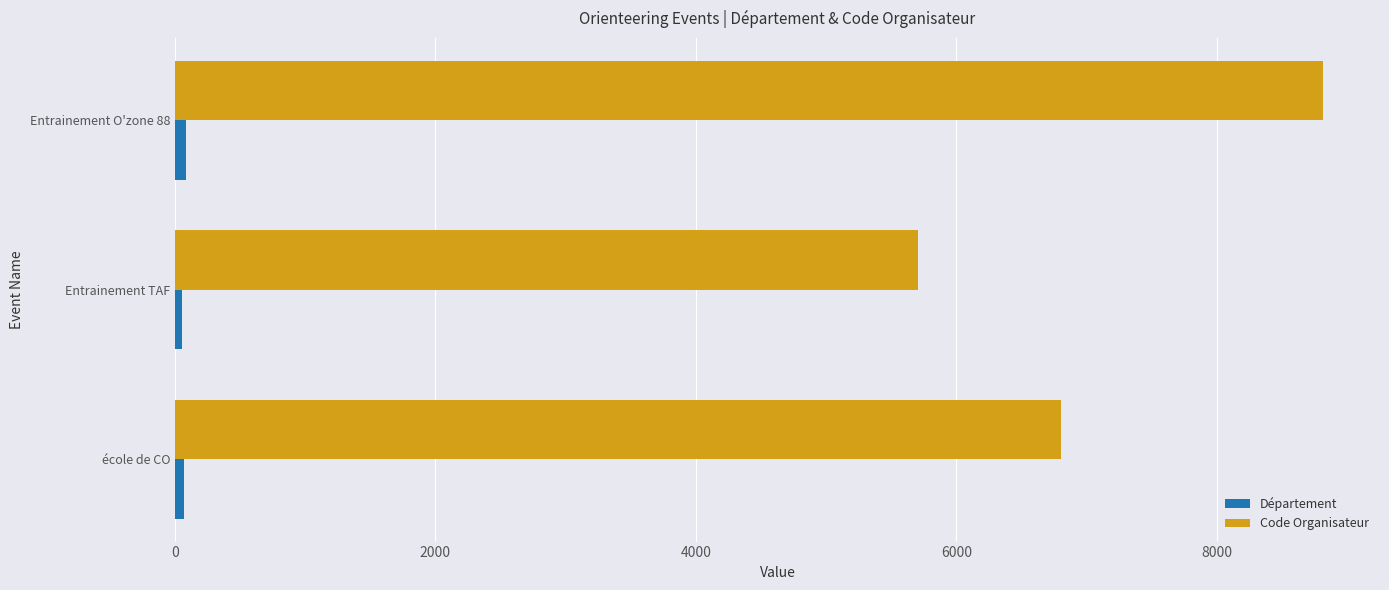

What is the minimum value for Code Organisateur?

5703